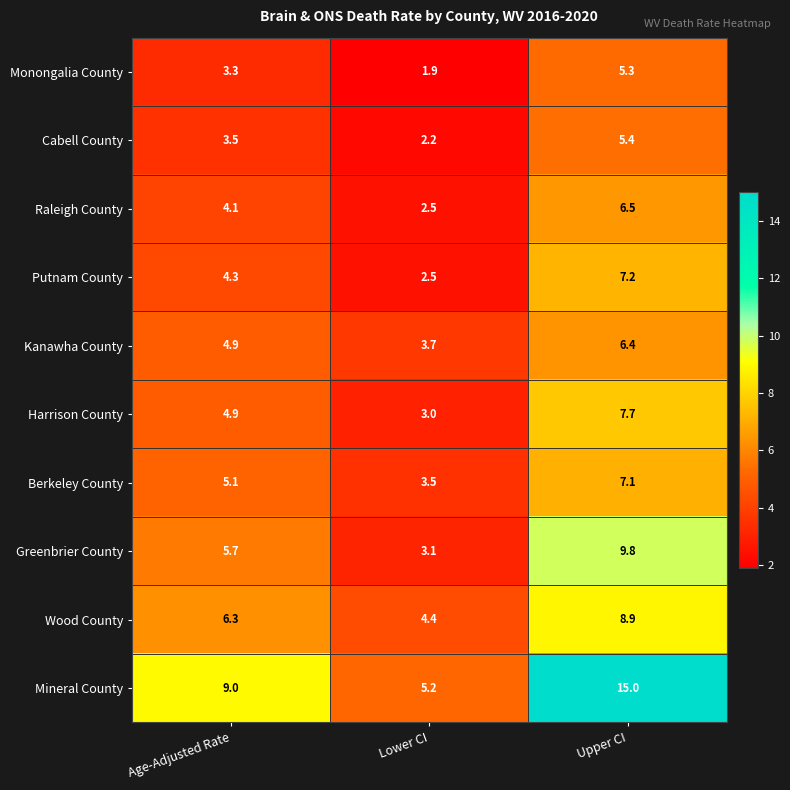

What is the difference between the maximum and minimum values in the Mineral County series?

9.8